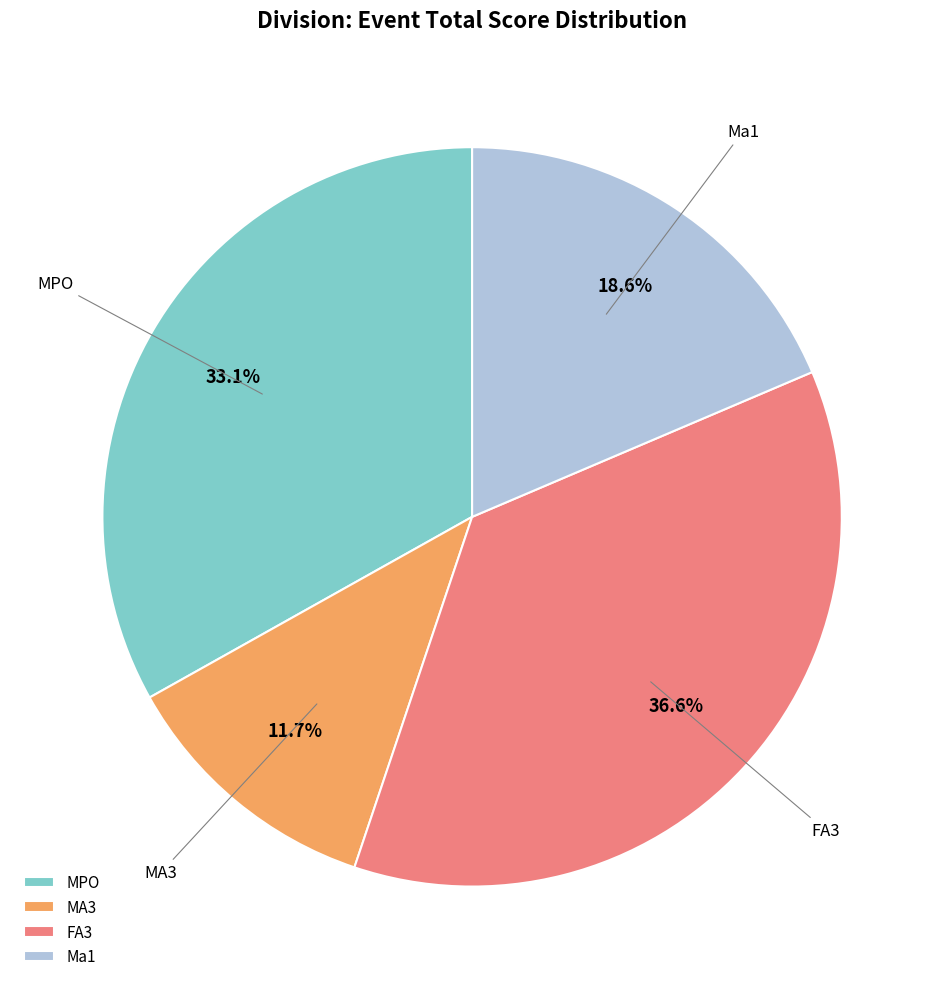

Does any single category account for the majority?

No